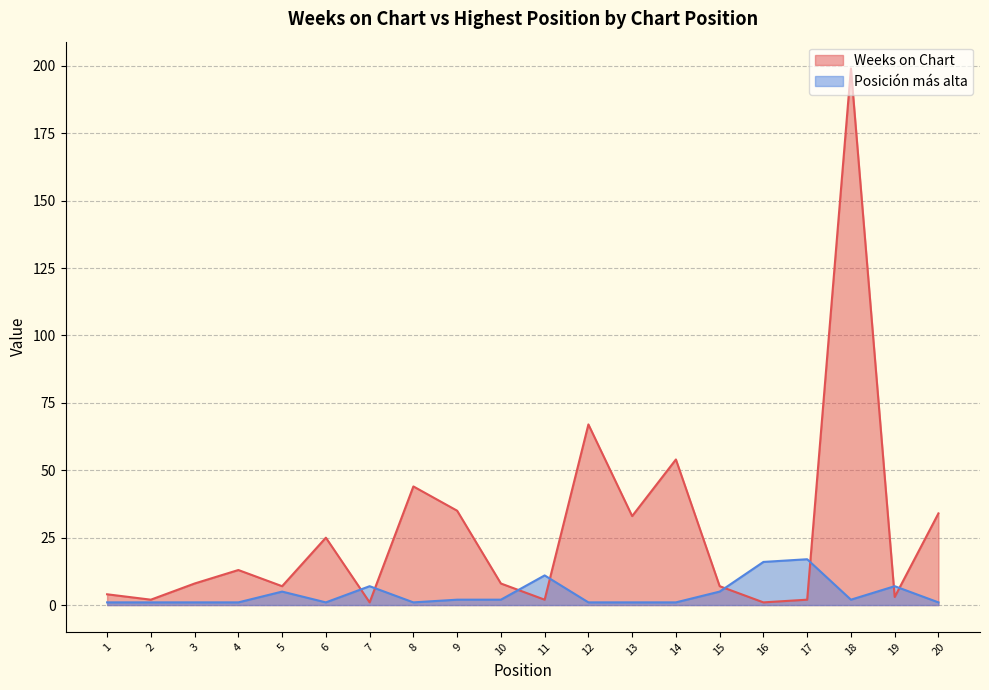

Which has a higher value, 20 or 5?

20